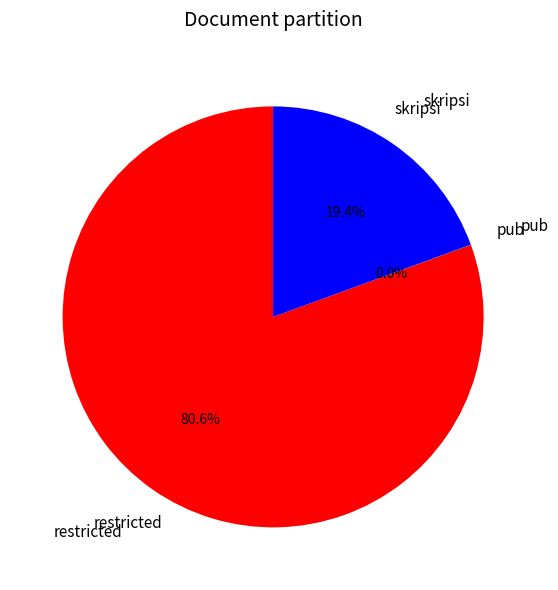

Is there any slice that represents more than half of the pie?

Yes